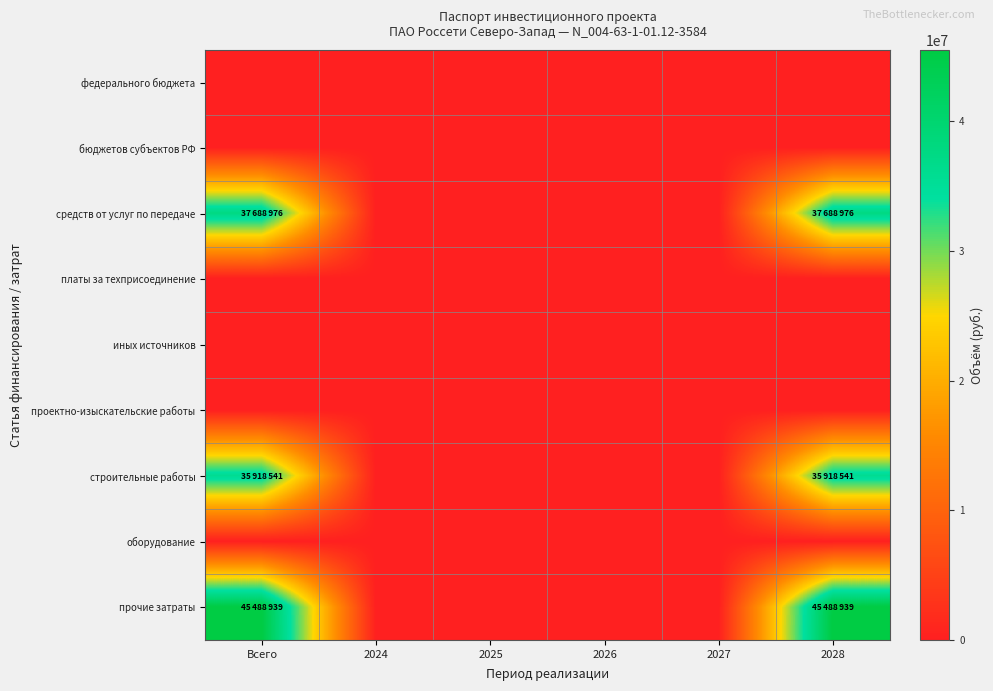

Reading left to right, transcribe all the data shown in this chart.

федерального бюджета: Всего=0	2024=0	2025=0	2026=0	2027=0	2028=0
бюджетов субъектов РФ: Всего=0	2024=0	2025=0	2026=0	2027=0	2028=0
средств от услуг по передаче: Всего=37688976	2024=0	2025=0	2026=0	2027=0	2028=37688976
платы за техприсоединение: Всего=0	2024=0	2025=0	2026=0	2027=0	2028=0
иных источников: Всего=0	2024=0	2025=0	2026=0	2027=0	2028=0
проектно-изыскательские работы: Всего=0	2024=0	2025=0	2026=0	2027=0	2028=0
строительные работы: Всего=35918541	2024=0	2025=0	2026=0	2027=0	2028=35918541
оборудование: Всего=0	2024=0	2025=0	2026=0	2027=0	2028=0
прочие затраты: Всего=45488939	2024=0	2025=0	2026=0	2027=0	2028=45488939